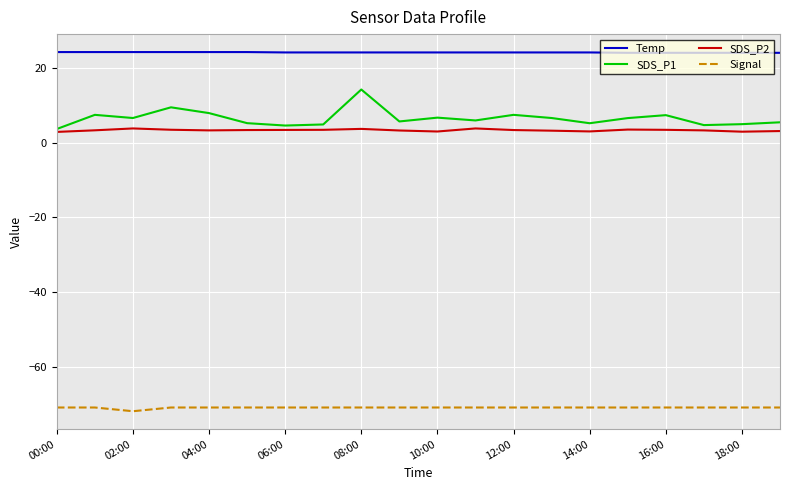

What is the maximum value for Signal?

-71.0